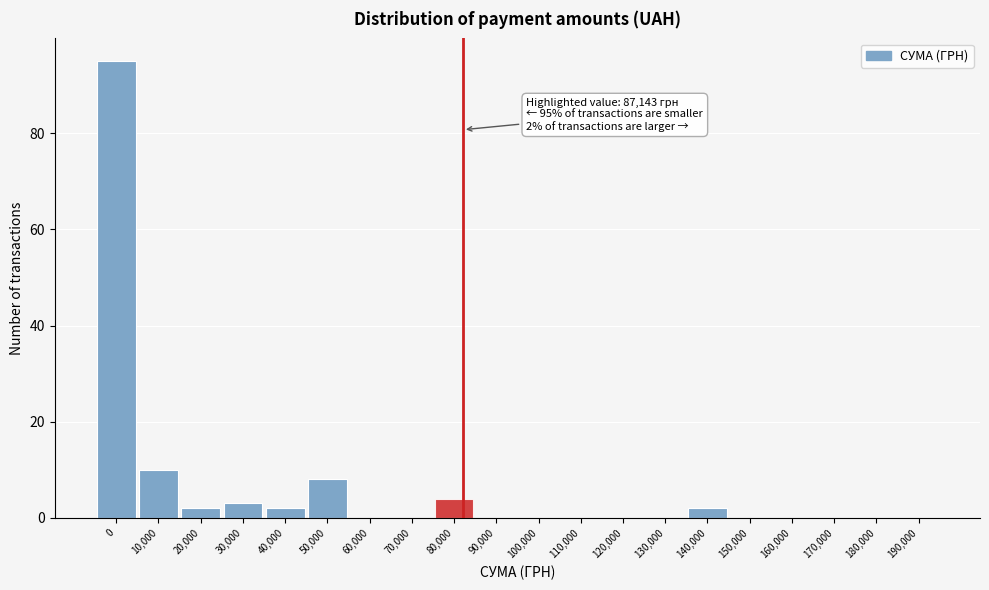

Reading left to right, transcribe all the data shown in this chart.

0=95	10,000=10	20,000=2	30,000=3	40,000=2	50,000=8	60,000=0	70,000=0	80,000=4	90,000=0	100,000=0	110,000=0	120,000=0	130,000=0	140,000=2	150,000=0	160,000=0	170,000=0	180,000=0	190,000=0